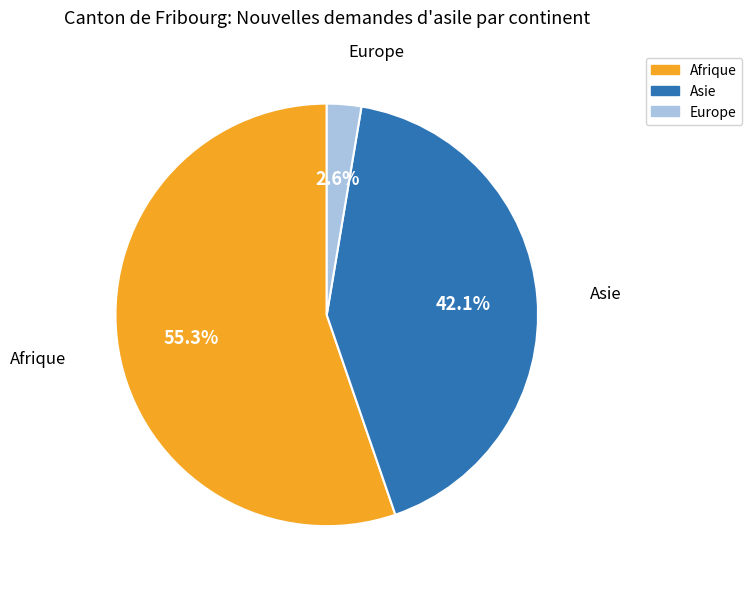

What percentage is the Afrique slice, to the nearest percent?

55%